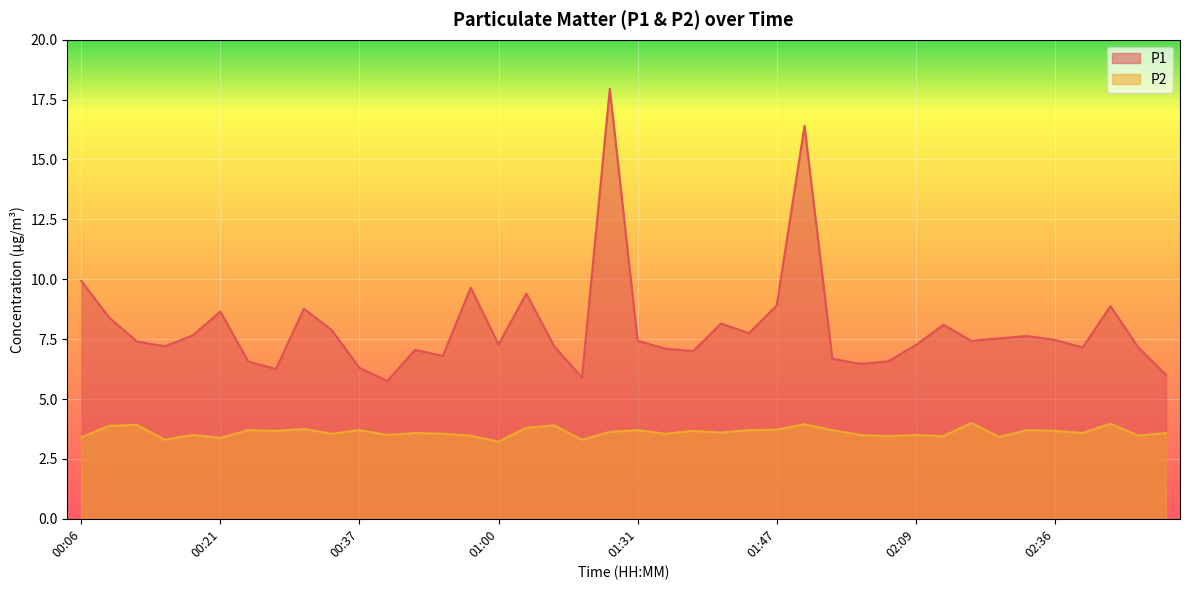

What are all the series names shown in the legend?

P1, P2